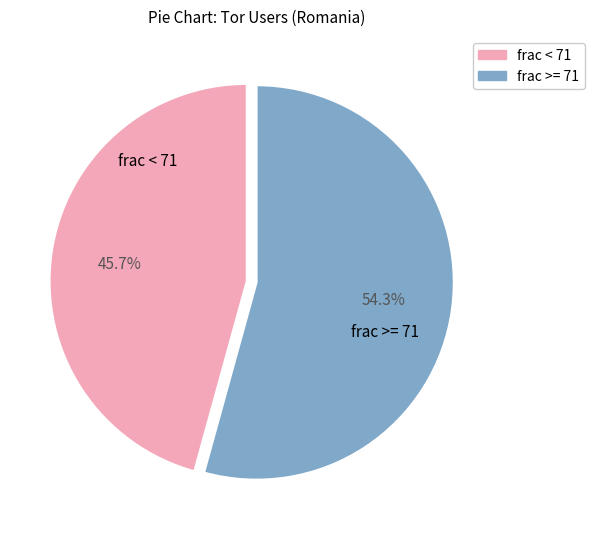

Count the number of slices in the pie.

2